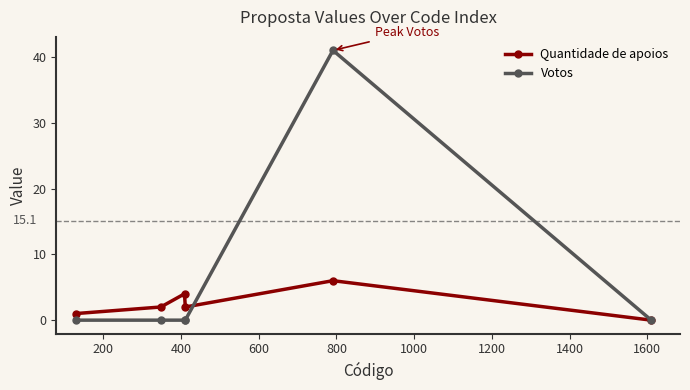

Reading left to right, what are all the values shown in this chart?

Quantidade de apoios: 1	2	4	2	6	0
Votos: 0	0	0	0	41	0